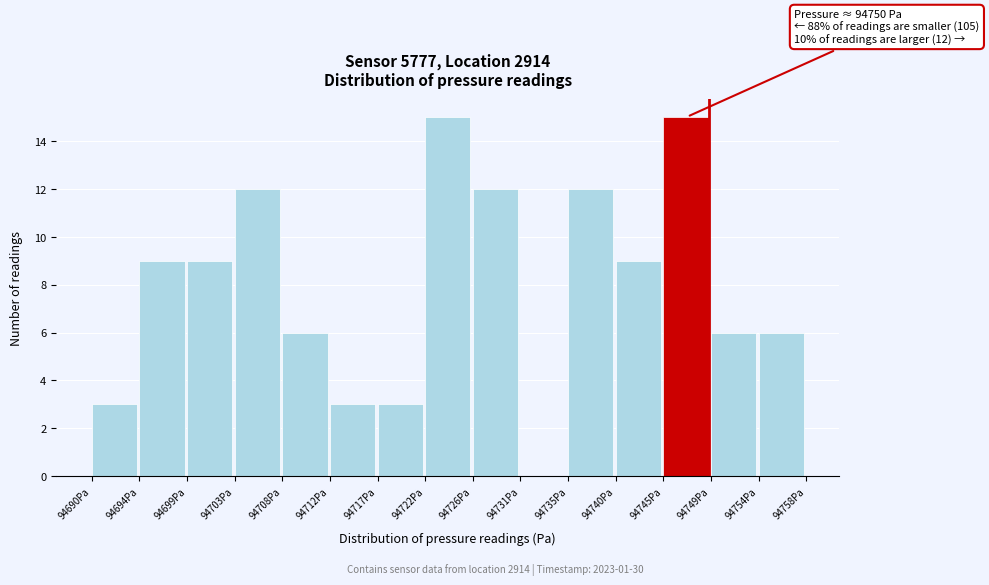

Reading left to right, extract all data points from this chart.

94690Pa=3	94694Pa=9	94699Pa=9	94703Pa=12	94708Pa=6	94712Pa=3	94717Pa=3	94722Pa=15	94726Pa=12	94731Pa=0	94735Pa=12	94740Pa=9	94745Pa=15	94749Pa=6	94754Pa=6